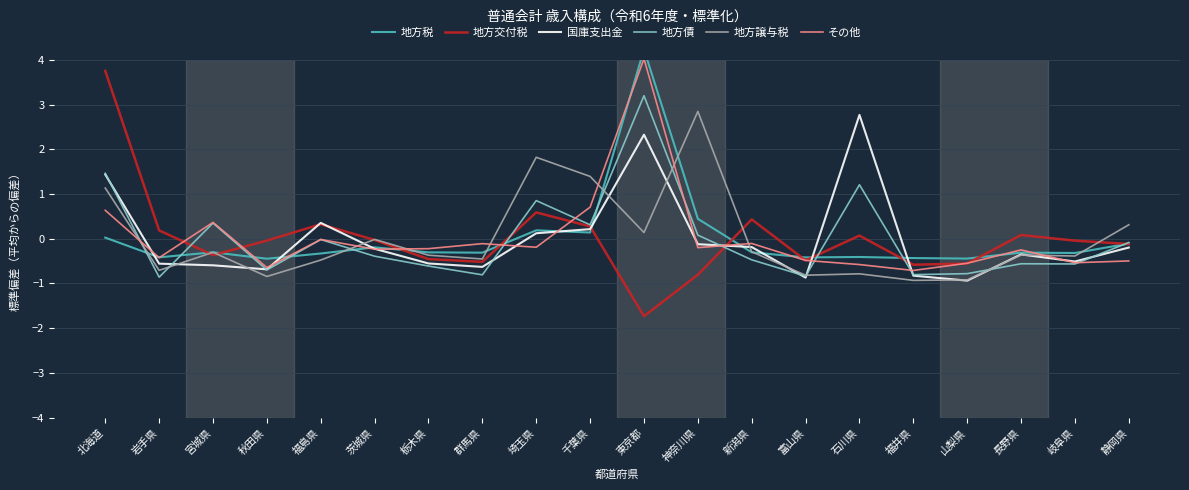

Which series has the largest total across all categories?

地方交付税